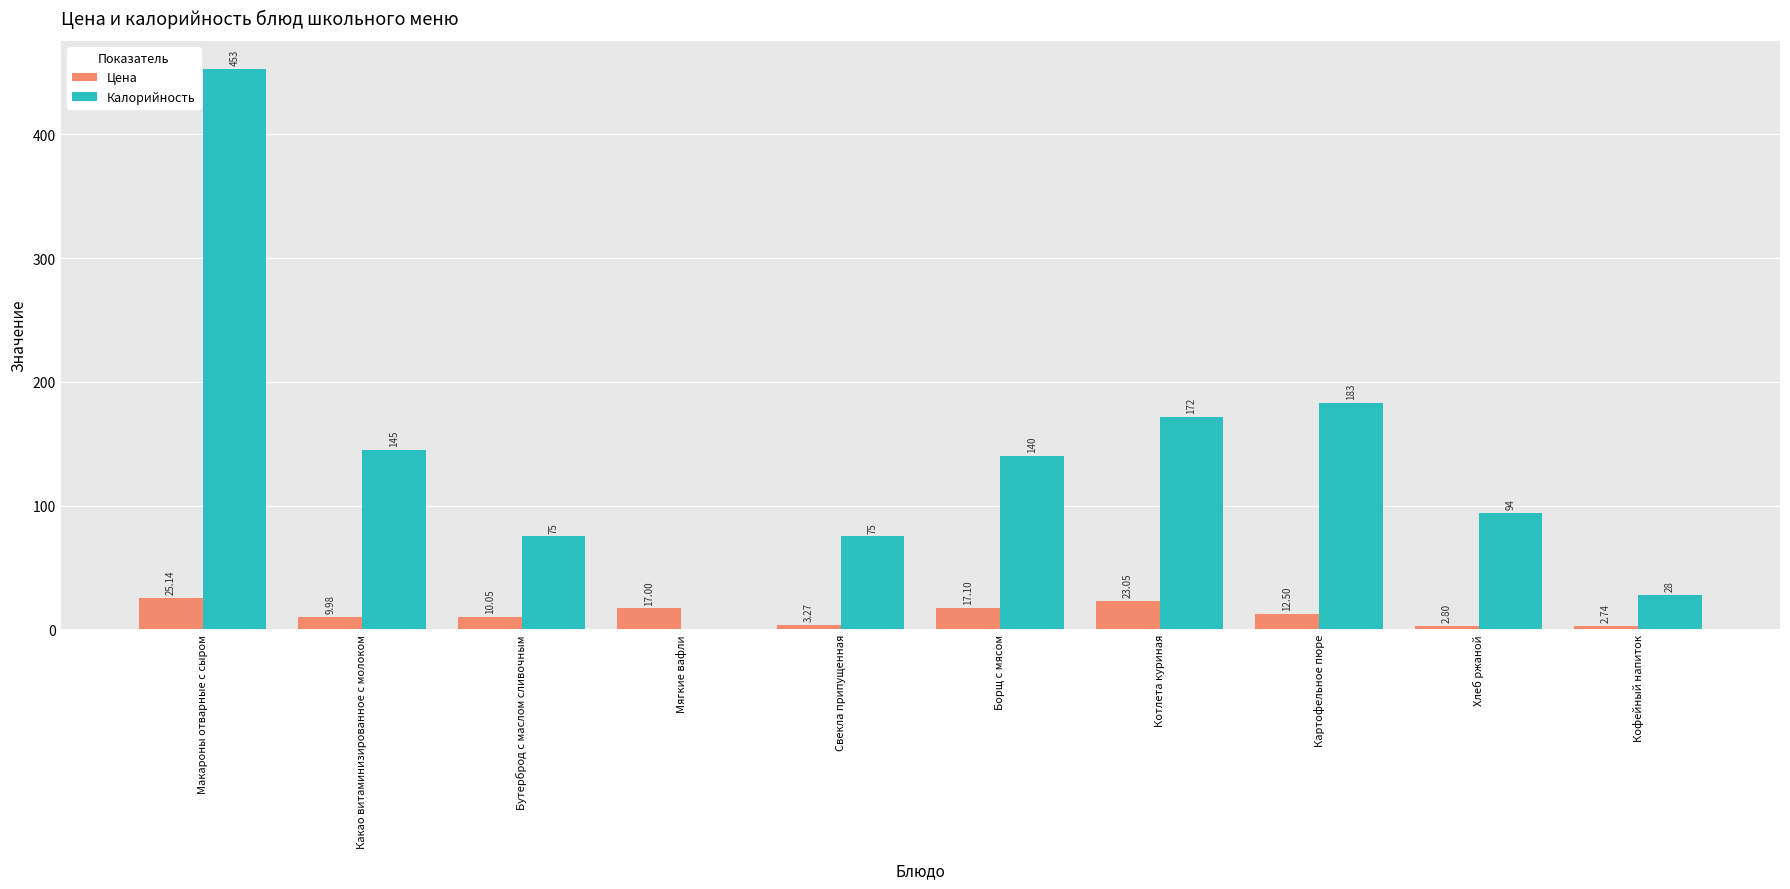

Between Котлета куриная and Картофельное пюре, which series saw the biggest shift?

Калорийность